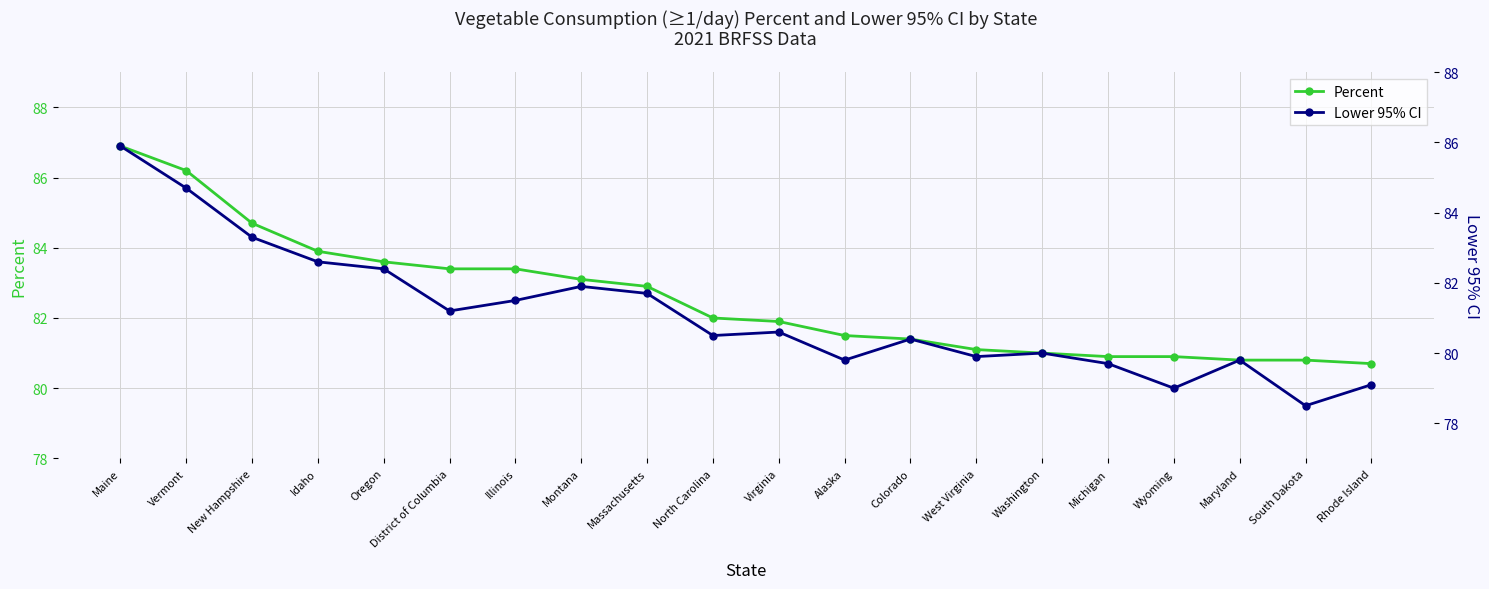

Does the chart have visible grid lines?

Yes